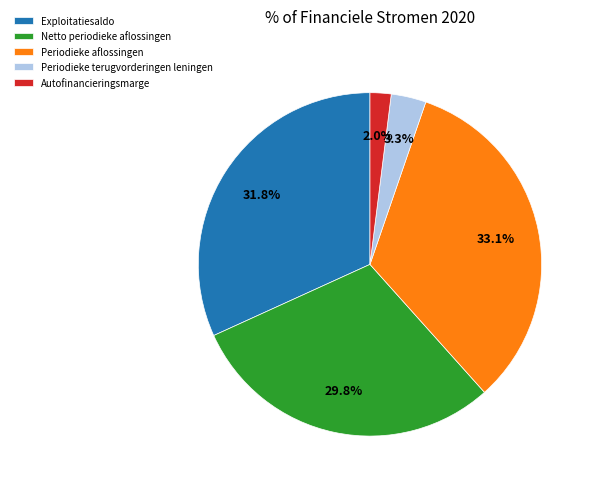

Does Autofinancieringsmarge account for over 50% of the chart?

No